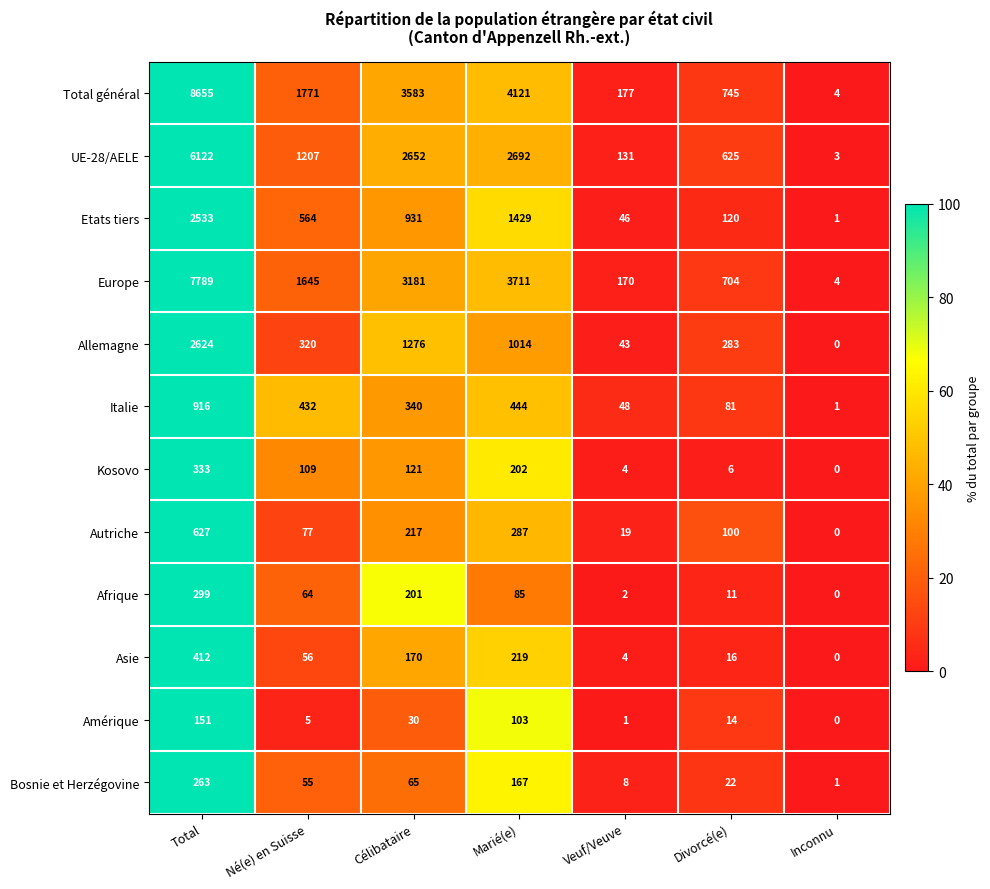

What is the sum of the Total général values at Célibataire and Inconnu?

3587